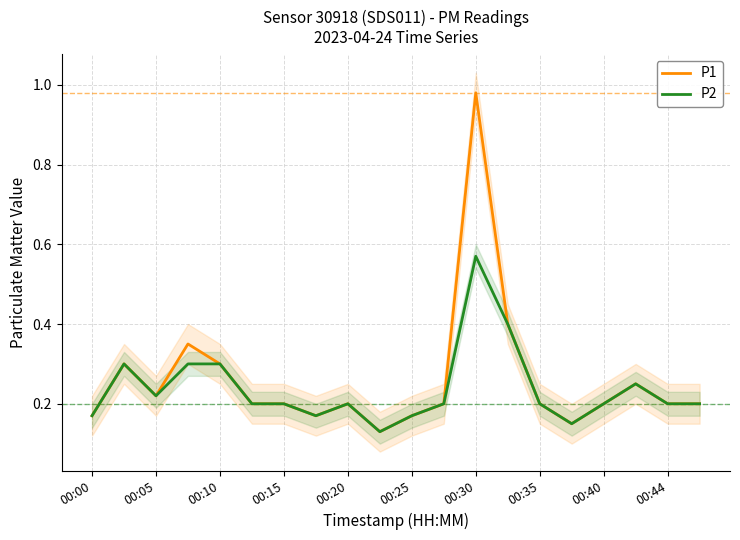

Is it true that P1 equals 0.1 at 00:25?

False